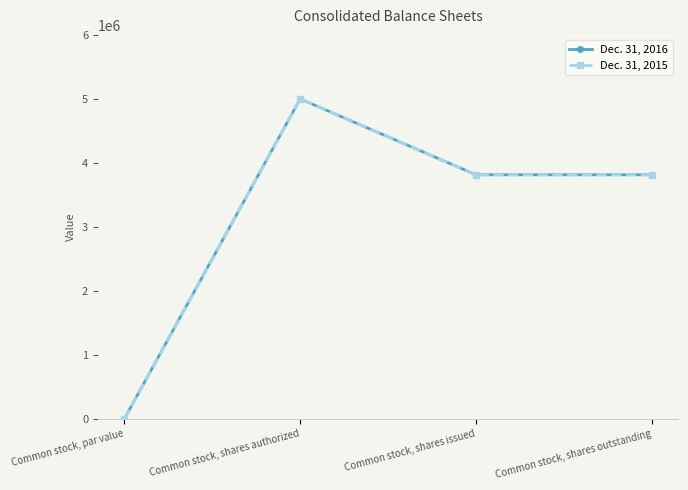

Is this an area chart (filled region under the line)?

No